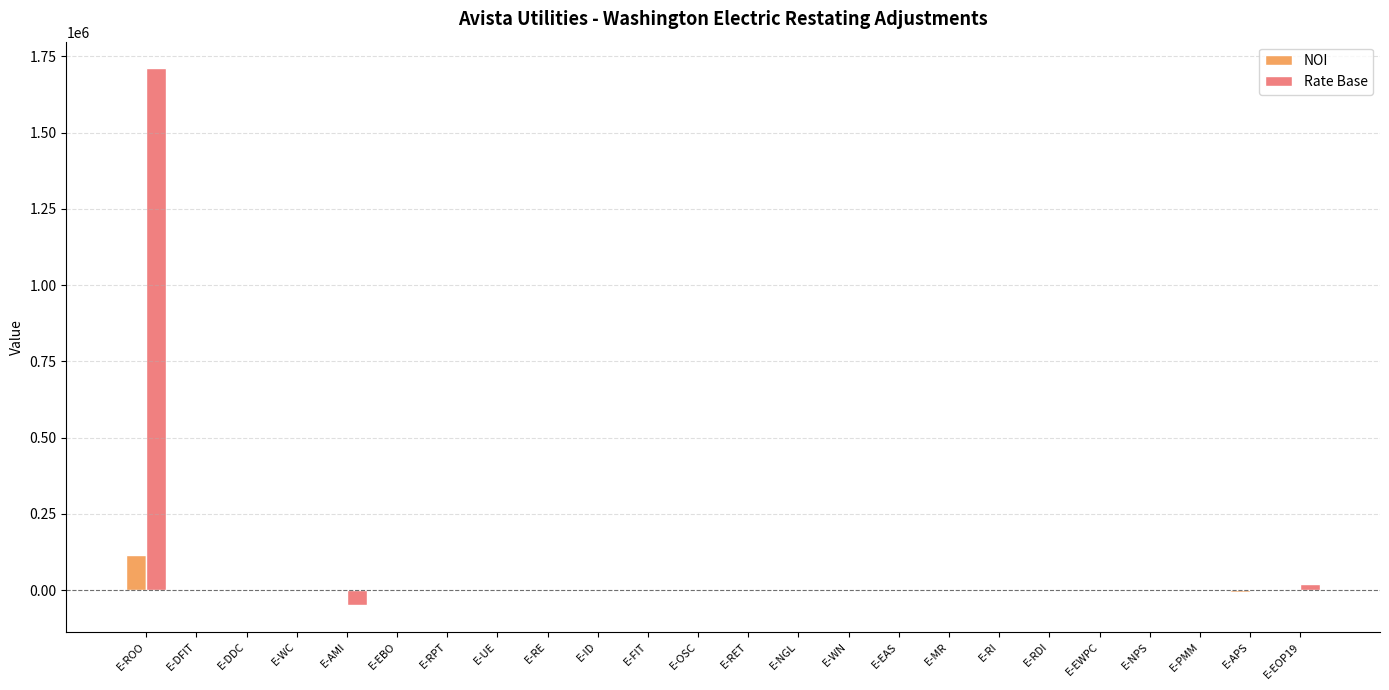

Where does the Rate Base series first go above 0?

E-ROO